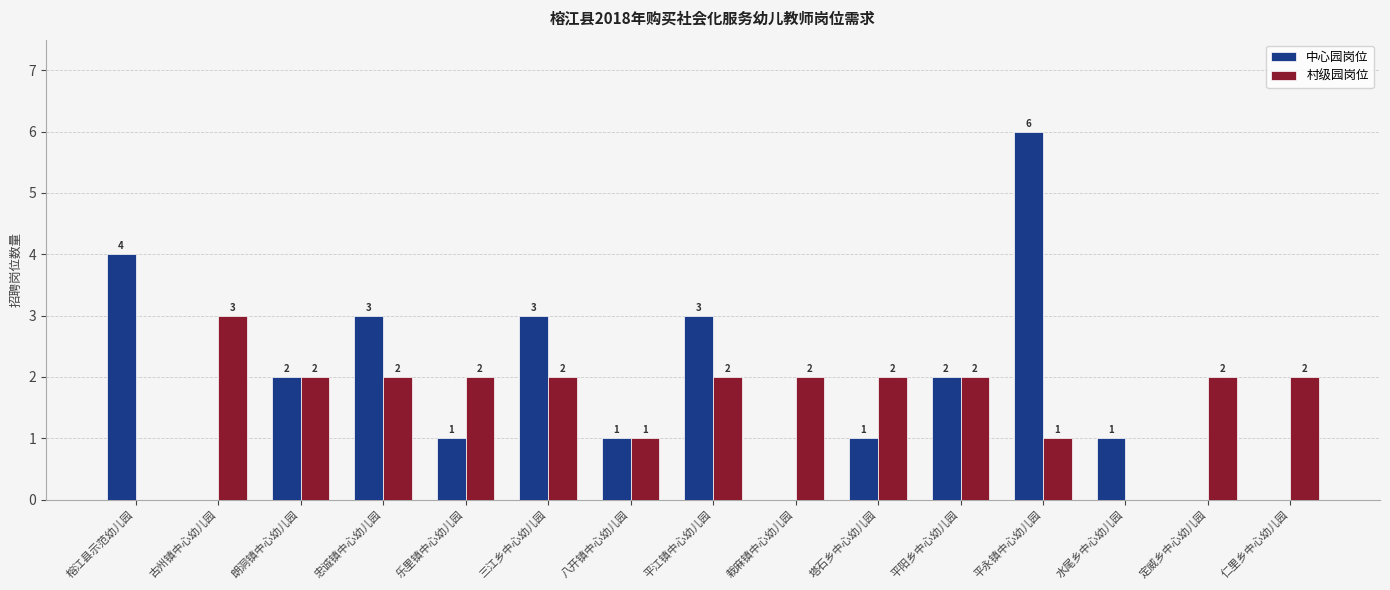

Which series has the widest spread of values?

中心园岗位